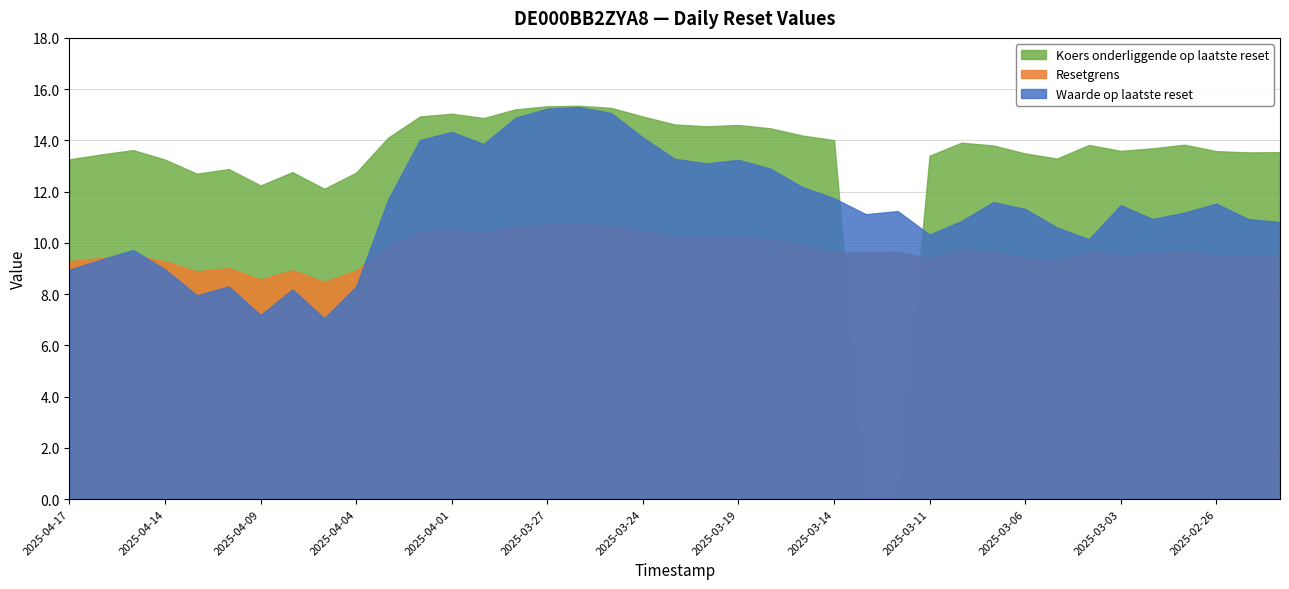

Where is the first local maximum for Koers onderliggende op laatste reset?

2025-04-15